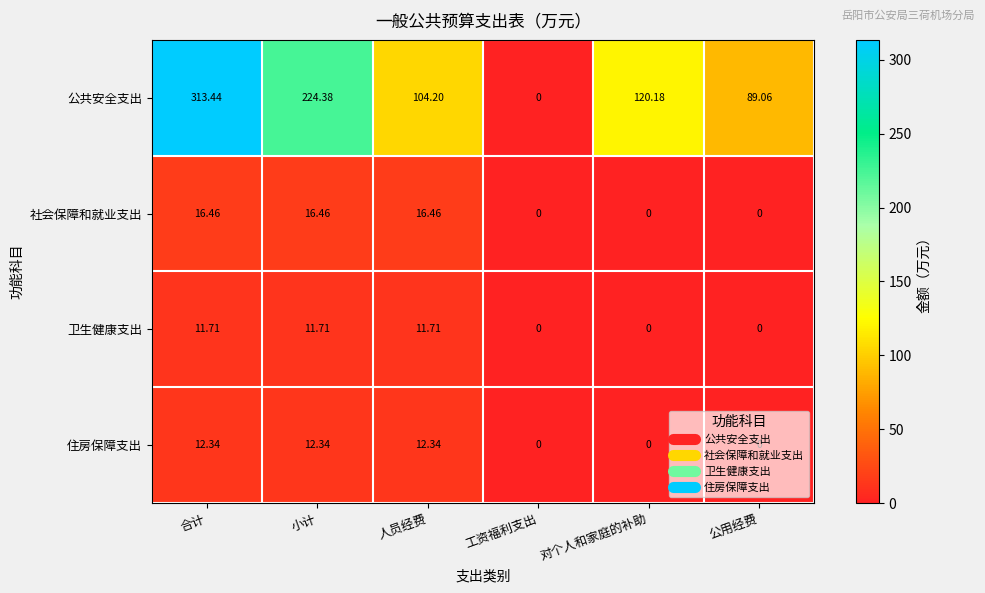

Rank the series by their maximum value, from highest to lowest.

公共安全支出, 社会保障和就业支出, 住房保障支出, 卫生健康支出